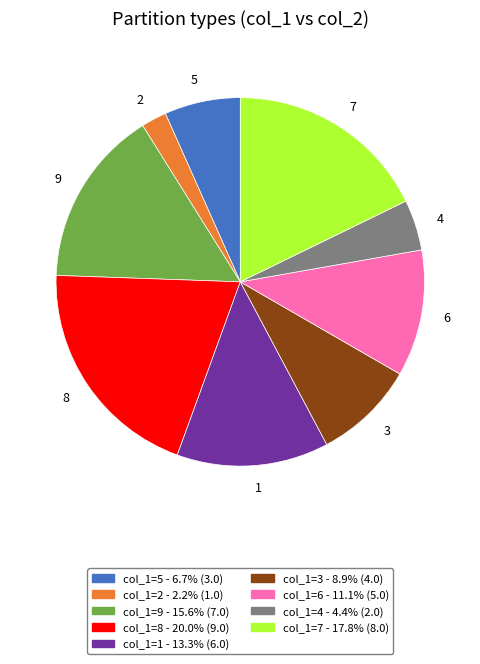

Is col_1=7 - 17.8% (8.0) the majority of the pie?

No